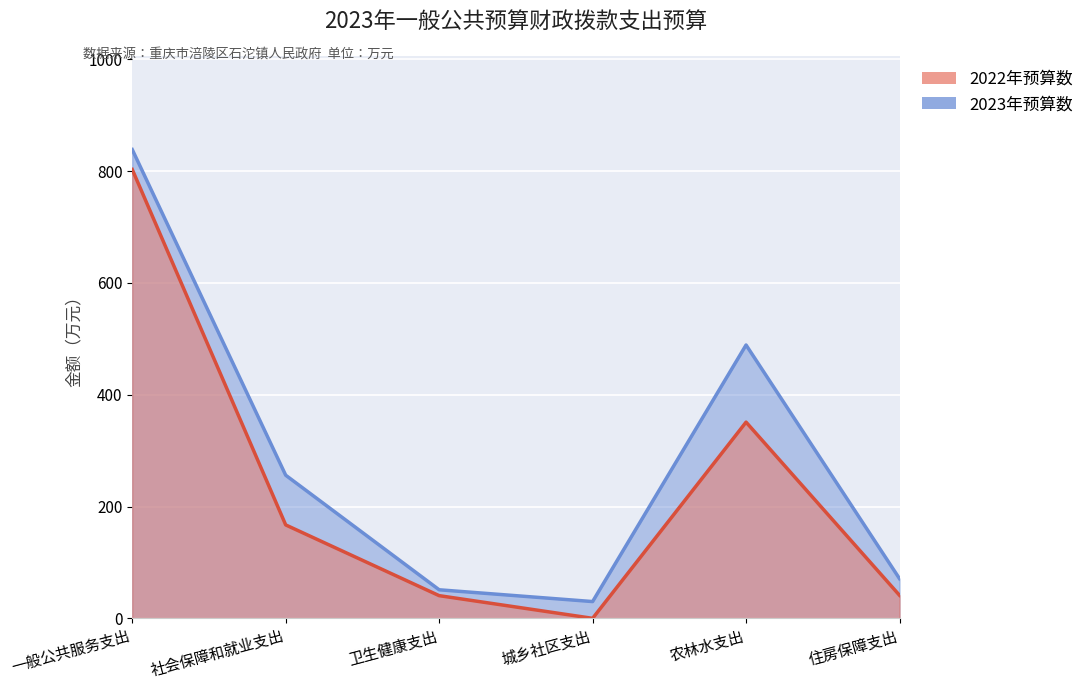

Which series changed the most between 一般公共服务支出 and 住房保障支出?

2023年预算数